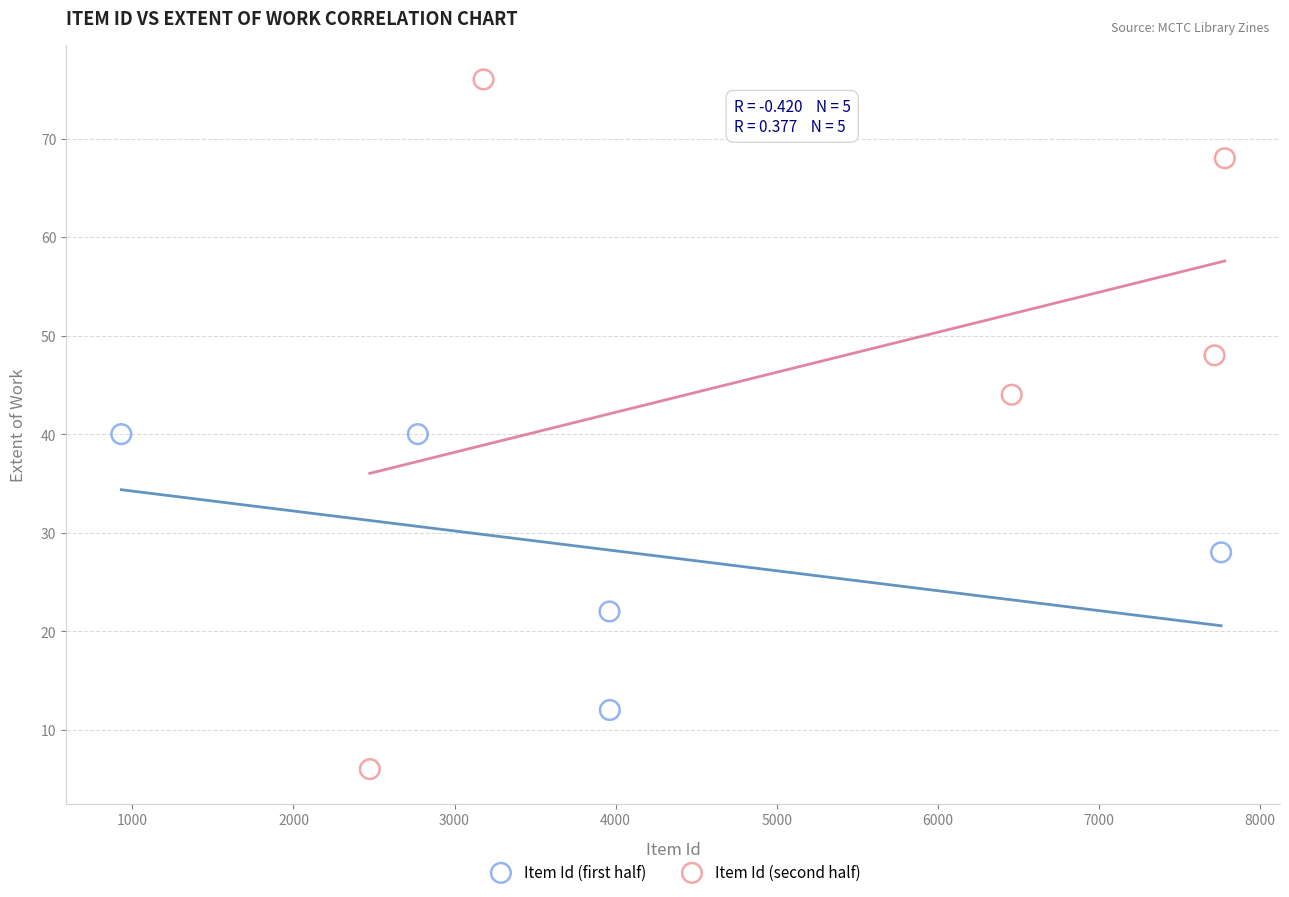

Which series contains the lowest Y value?

Item Id (second half)